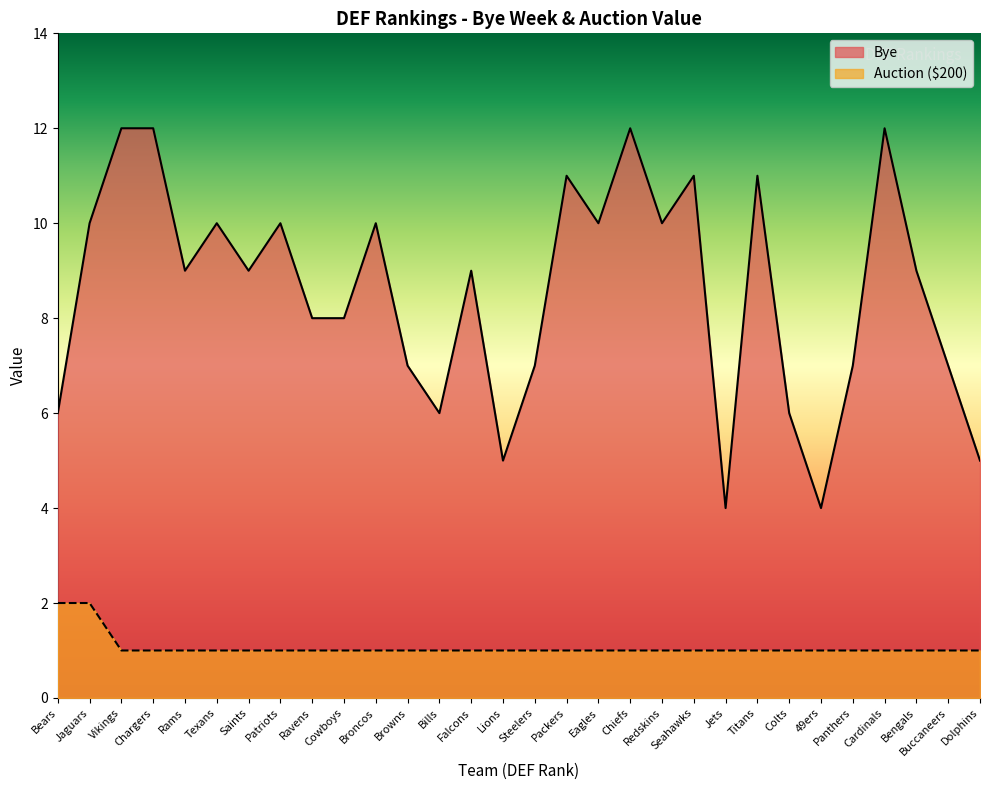

True or false: Bye and Auction ($200) cross at least once.

False